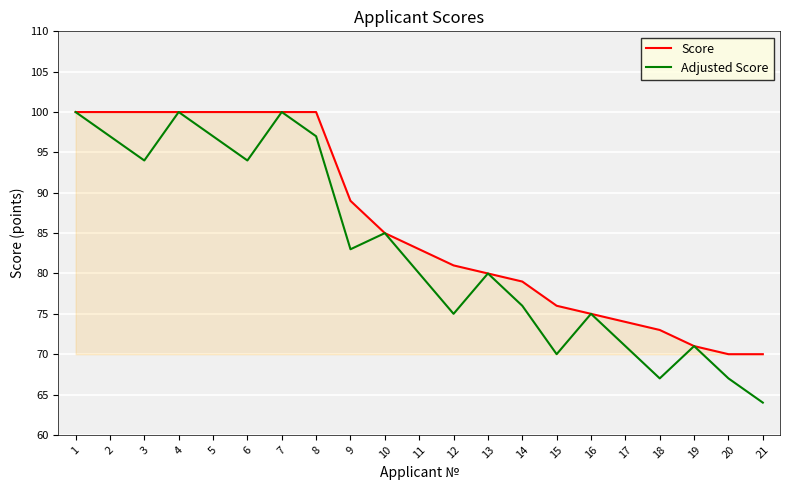

At which label does Score first exceed 83?

1